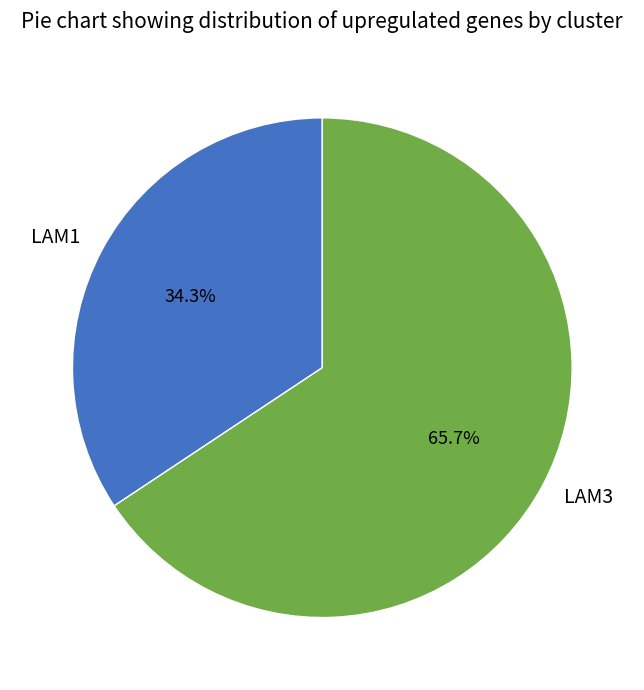

Is the sum of LAM3 and LAM1 greater than half?

Yes